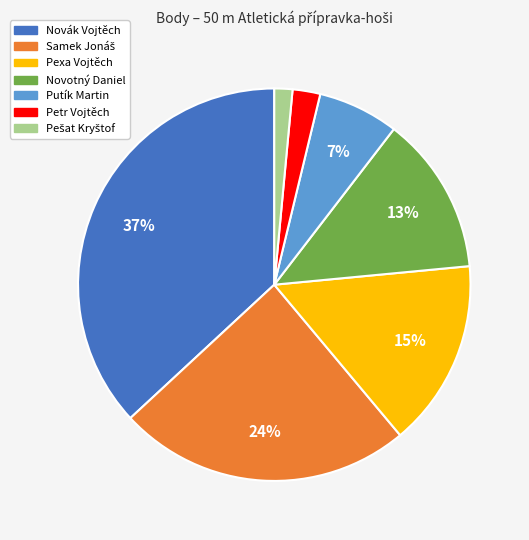

Is there any slice that represents more than half of the pie?

No